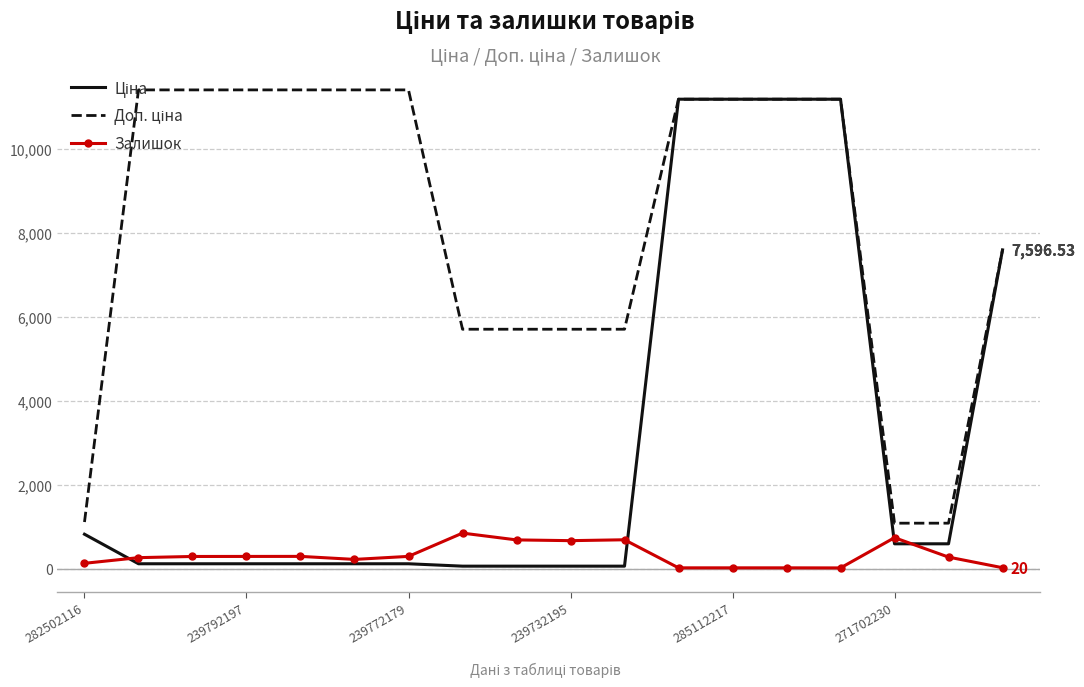

What is the highest value of the Ціна series?

11188.2